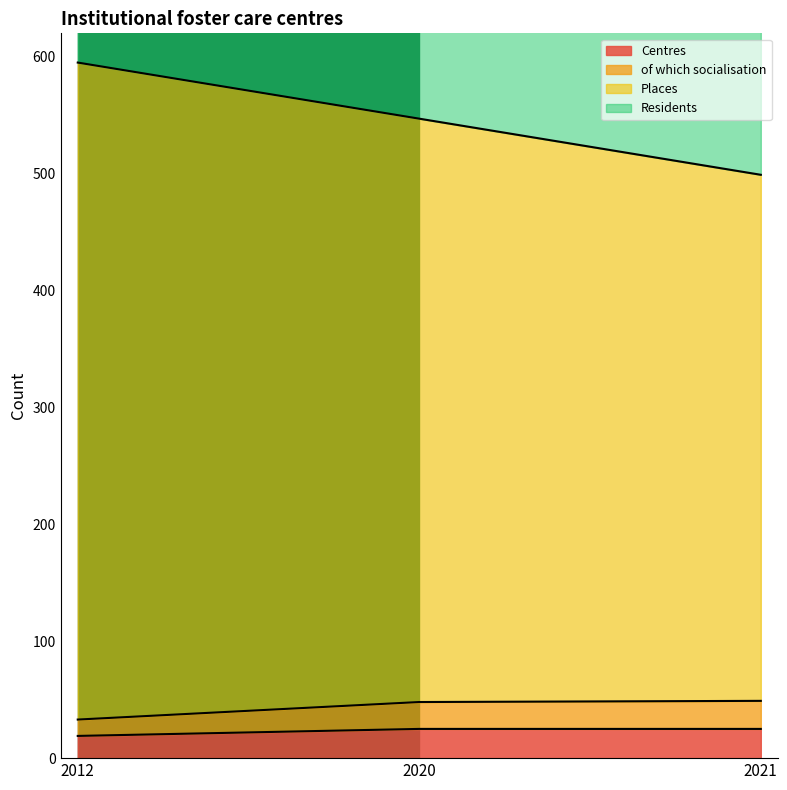

What is the total value across all series at 2021?

984